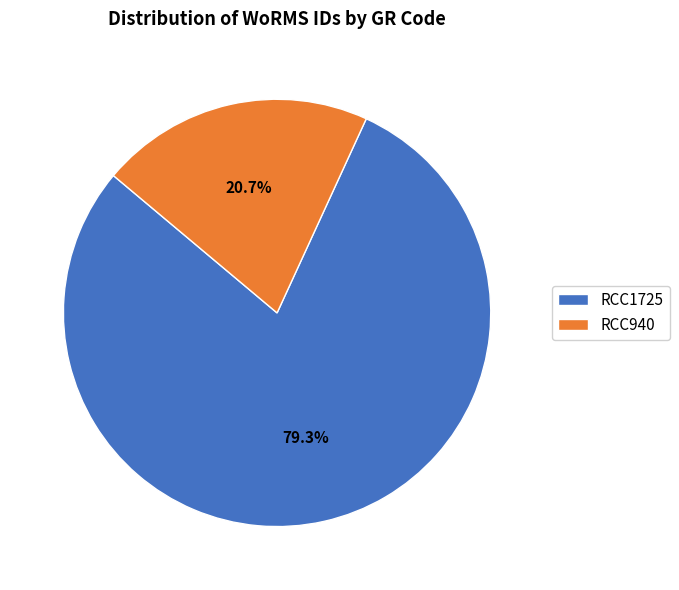

To the nearest percent, what is the average slice percentage?

50%